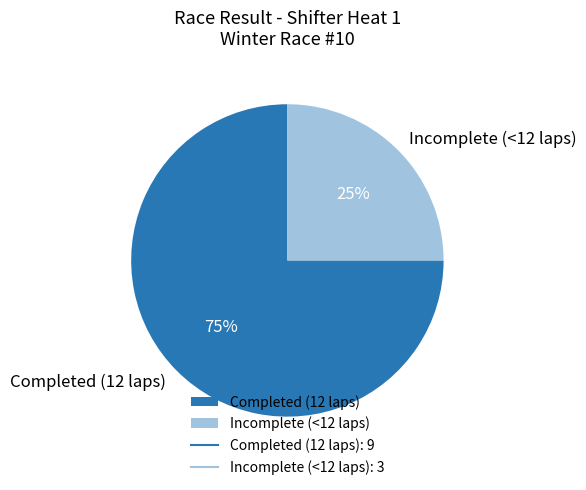

How many slices are in this pie chart?

2